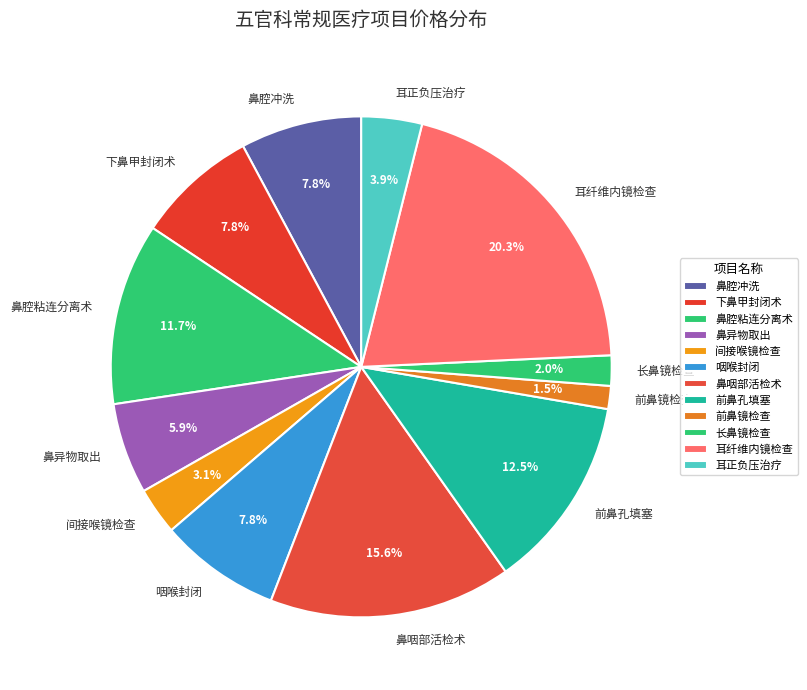

Is there a majority slice in this chart?

No